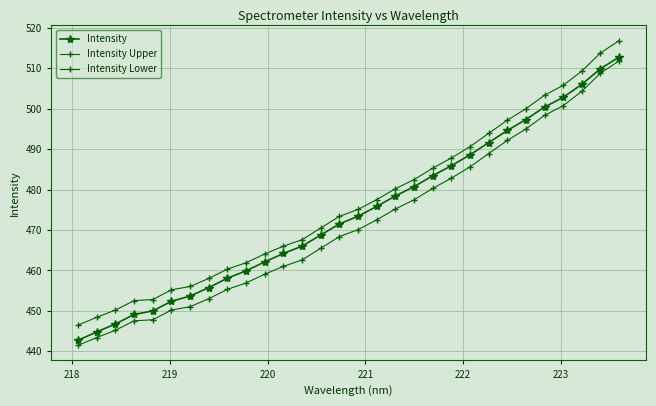

Is this an area chart (filled region under the line)?

No